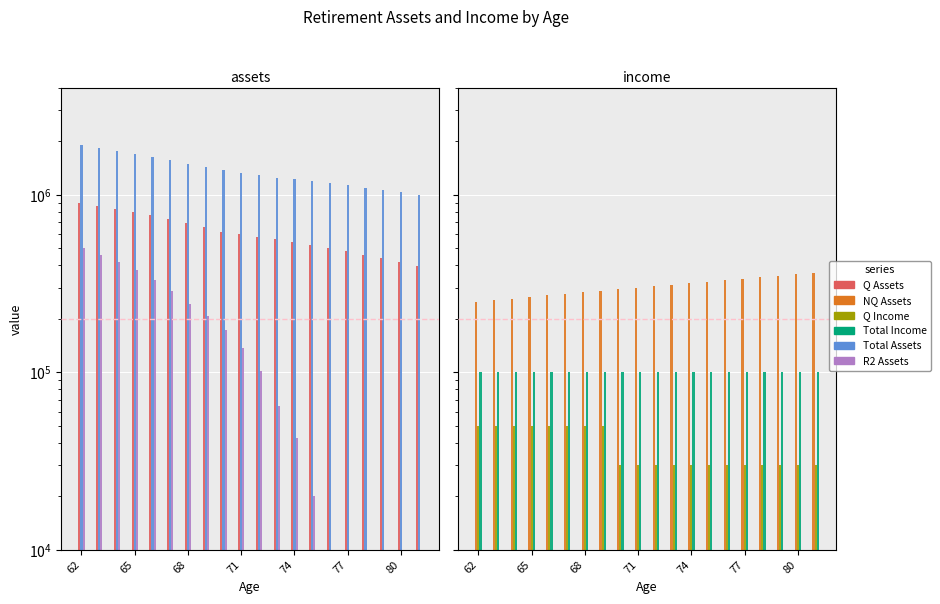

What is the maximum value shown in the chart?

1900000